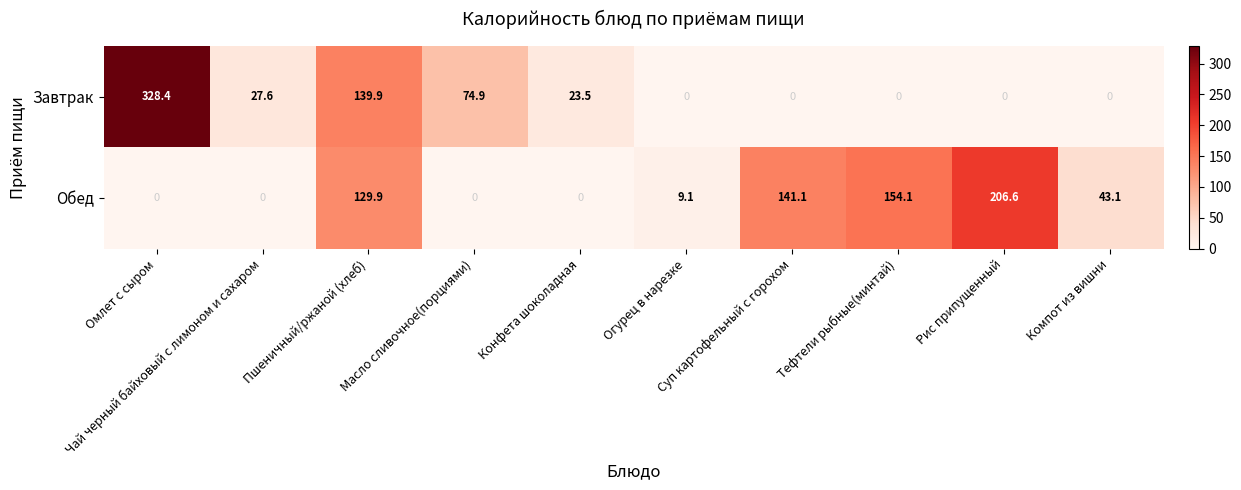

What is the greatest value displayed?

328.4